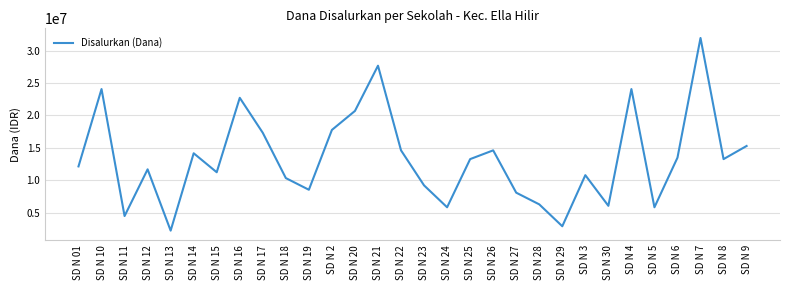

Approximately how many times larger is the value at SD N 15 compared to SD N 19?

1.3